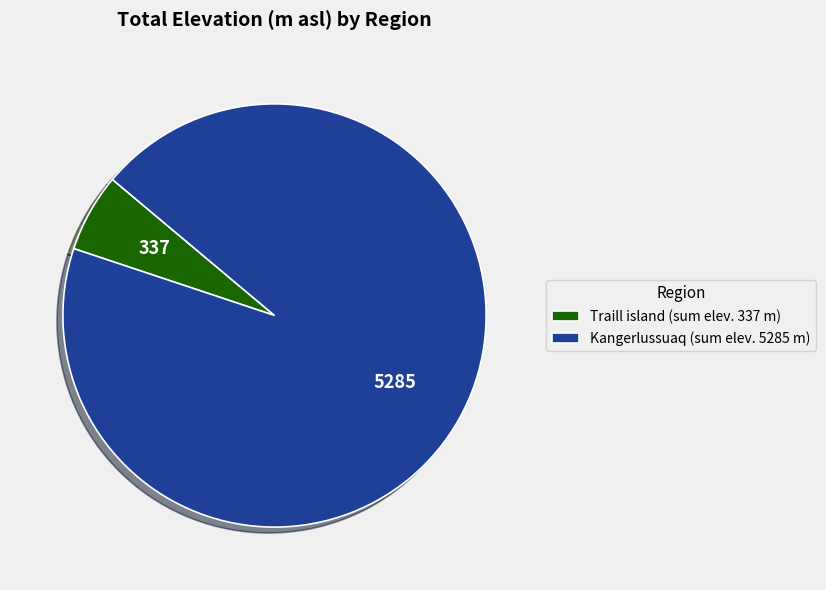

Approximately how many times larger is the value at Kangerlussuaq (sum elev. 5285 m) compared to Traill island (sum elev. 337 m)?

15.7